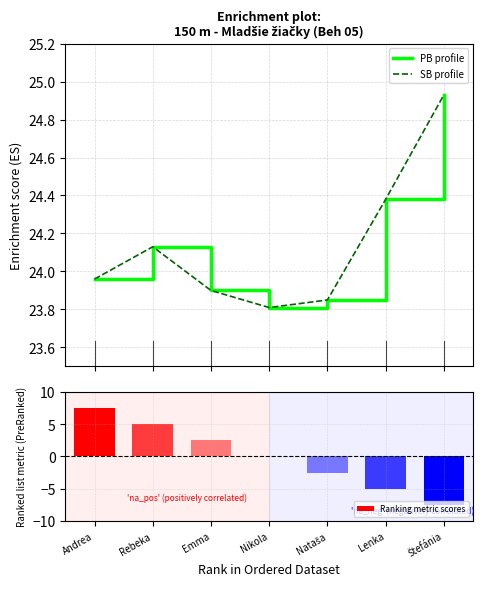

Rank the series by their maximum value, from lowest to highest.

Ranking metric scores, PB profile, SB profile